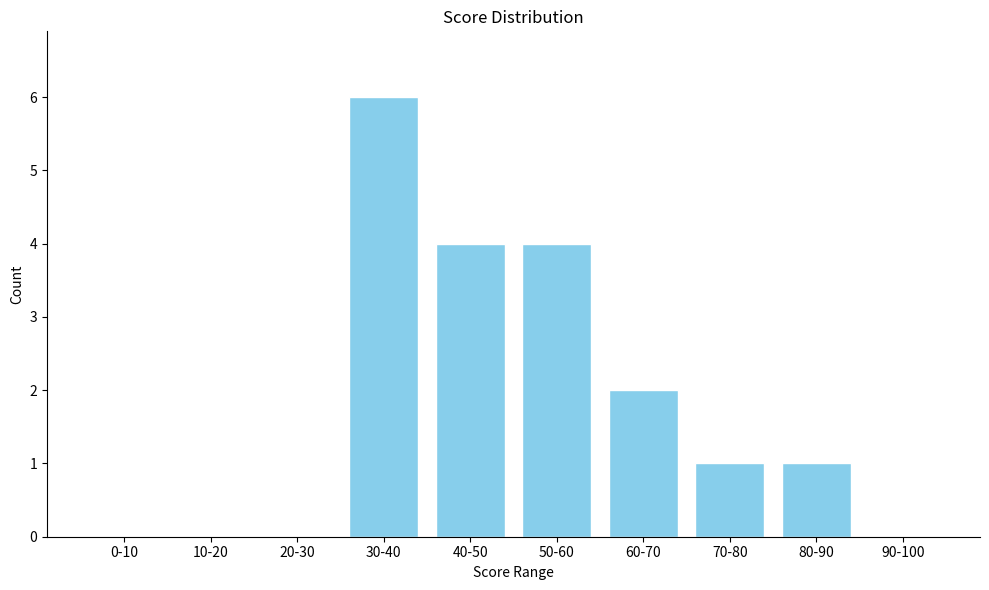

Reading left to right, what are all the values shown in this chart?

0-10=0	10-20=0	20-30=0	30-40=6	40-50=4	50-60=4	60-70=2	70-80=1	80-90=1	90-100=0